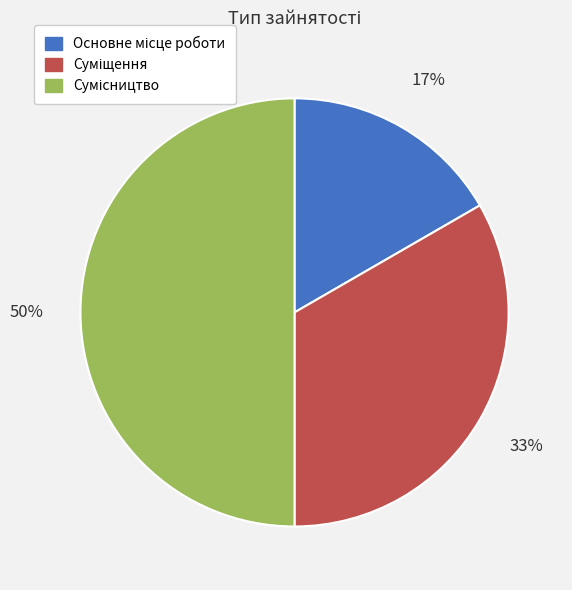

To the nearest percent, what is the average slice percentage?

33%